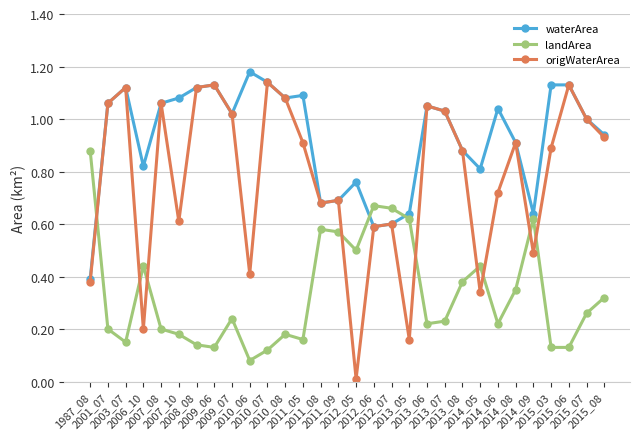

True or false: landArea has more than 1 points higher than both neighbors.

True